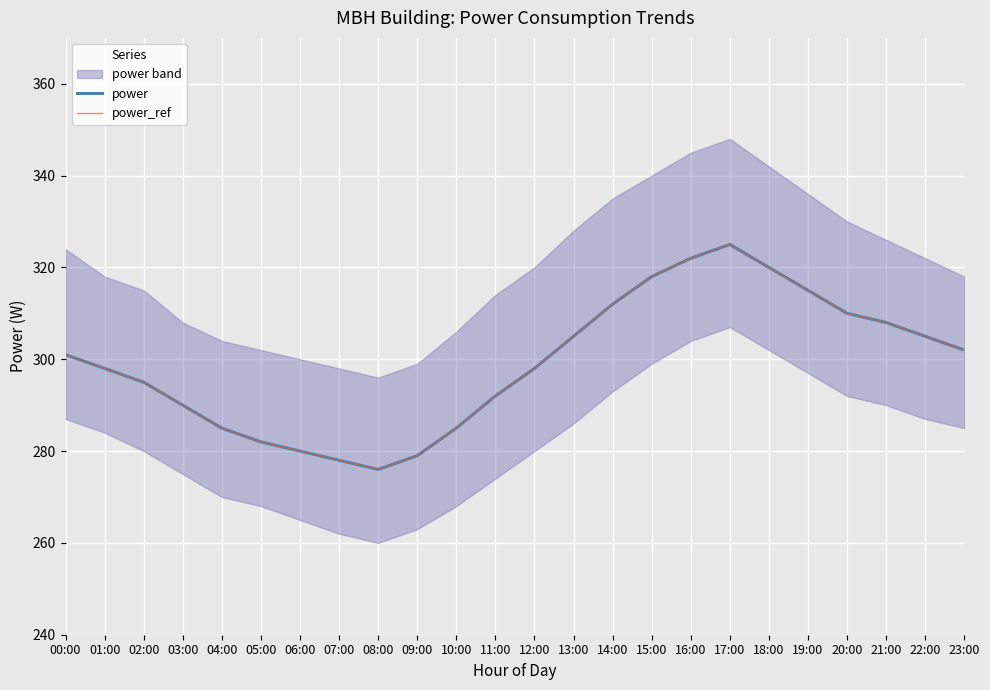

True or false: power and power_ref intersect in this chart.

False